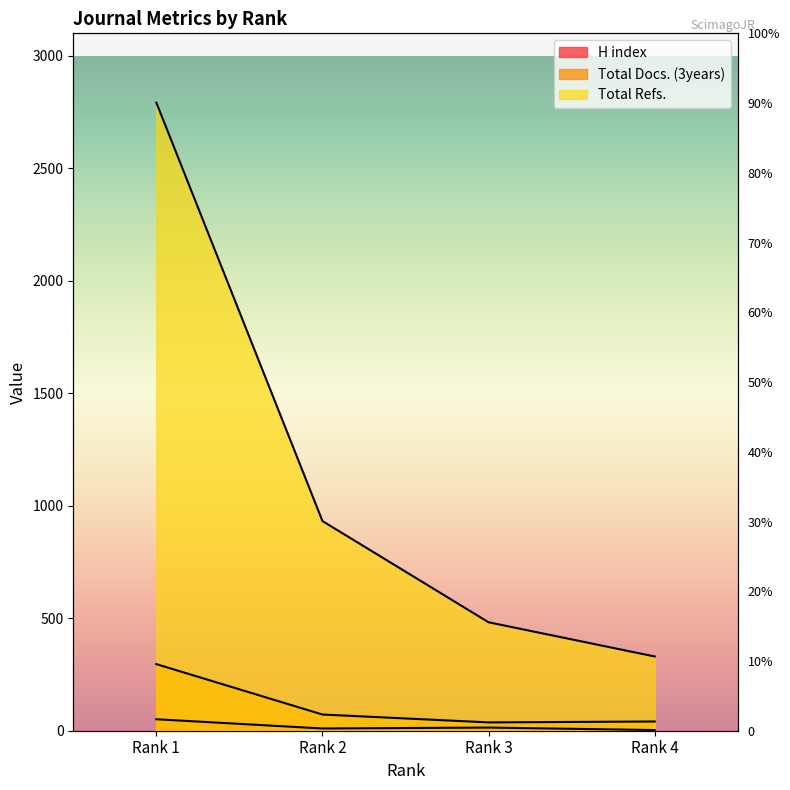

True or false: Total Docs. (3years) and Total Refs. cross at least once.

False